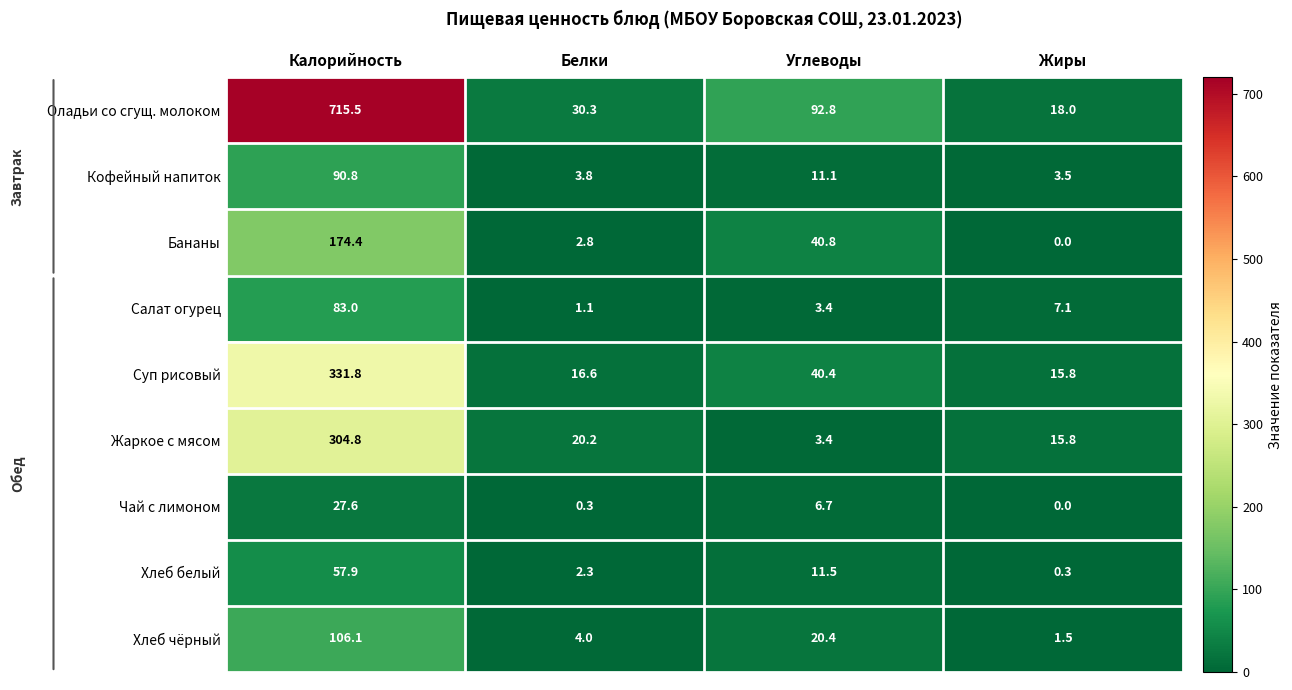

At which label is Оладьи со сгущ. молоком closest to 366?

Углеводы